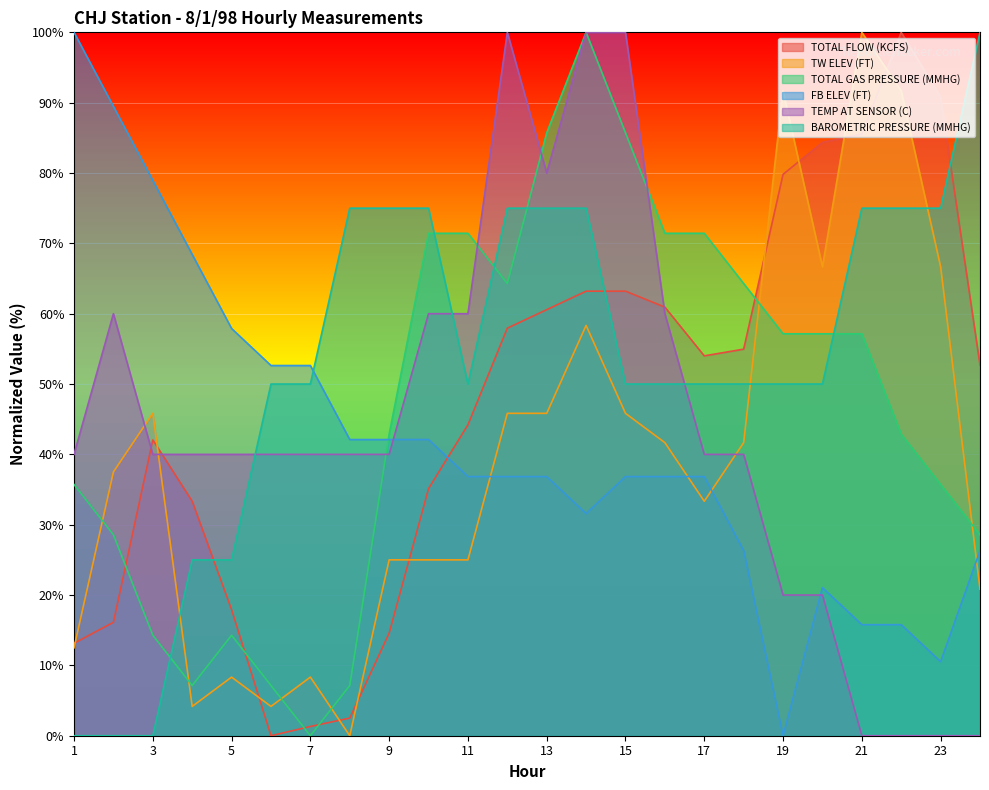

Is it true that TOTAL FLOW (KCFS) equals 14.6 at 9?

True